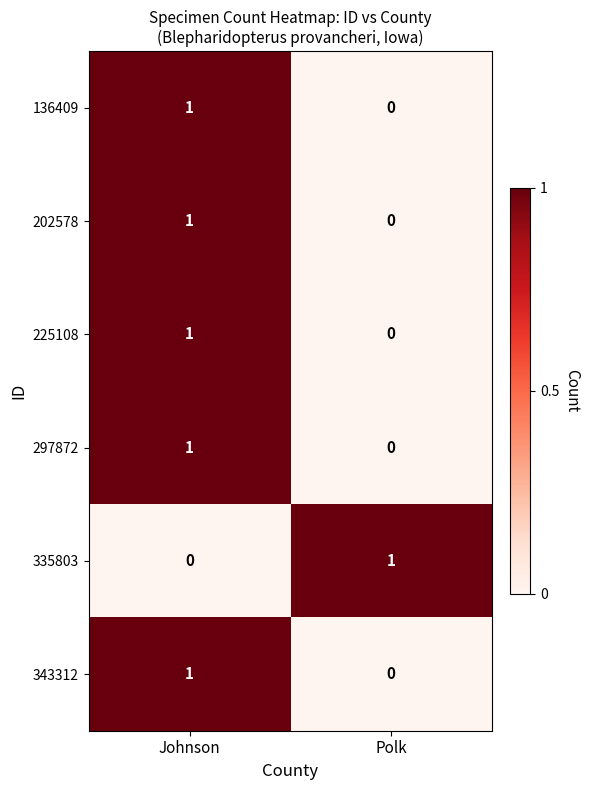

List the labels in order of 202578 value, smallest first.

Polk, Johnson